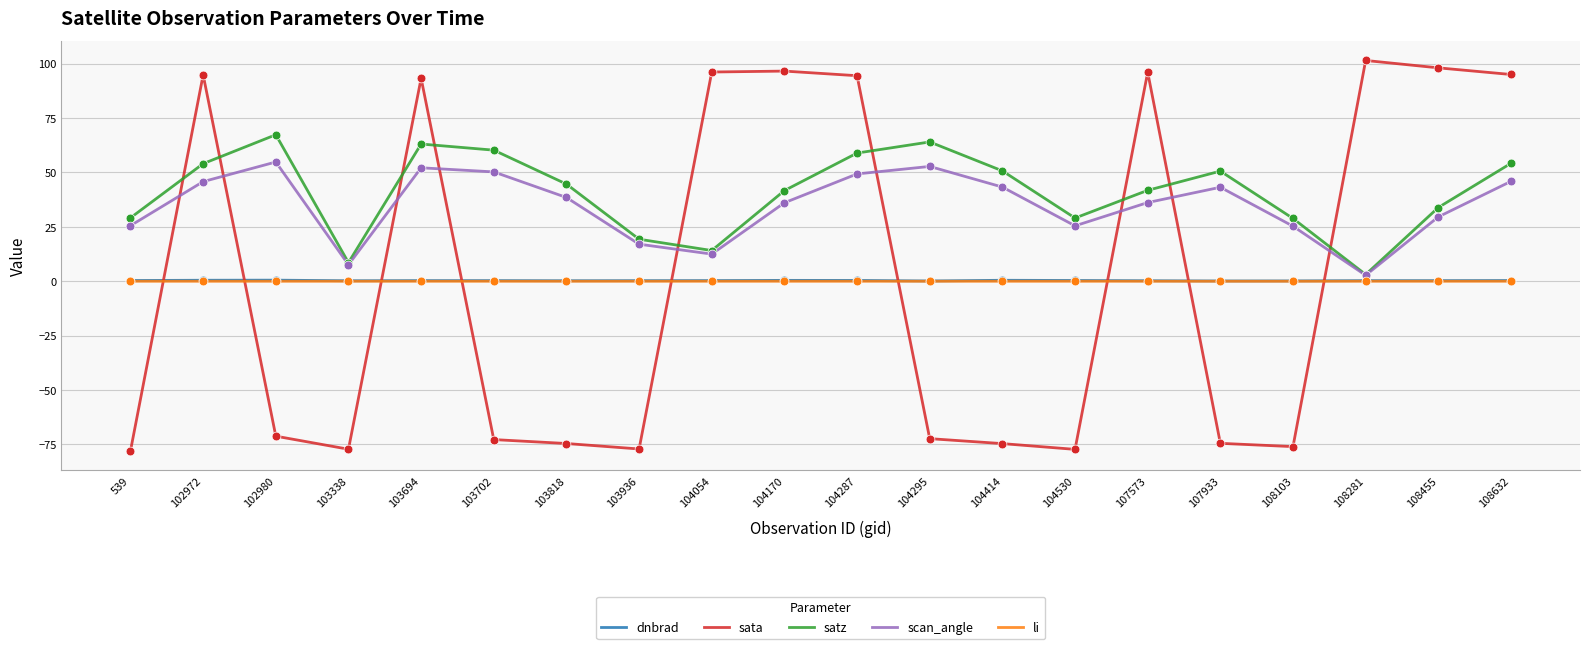

Which series has the largest total across all categories?

satz